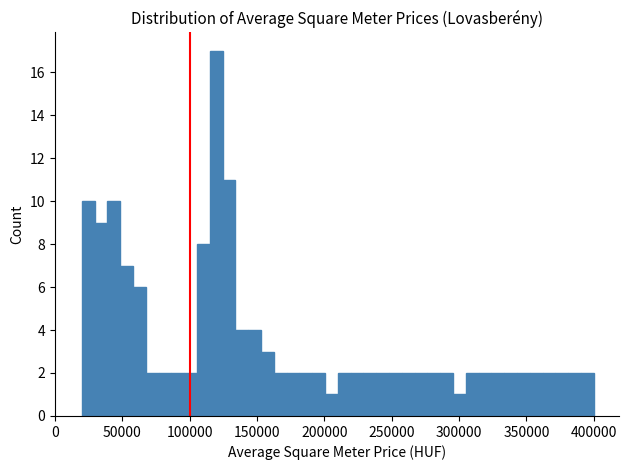

Around what value on the x-axis is the tallest bar? Give the approximate position of its centre, as read against the axis.

120000